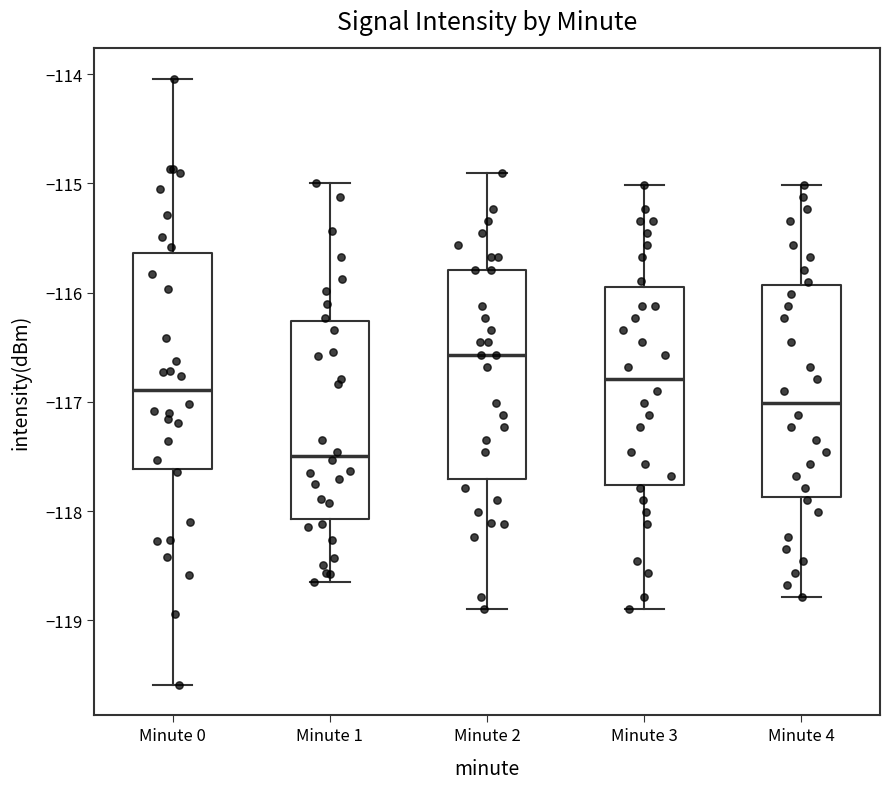

Reading left to right, read every box against the y-axis: the position of its median line, the range the box covers, and the ends of its whiskers. The values are not printed on the chart, so give them approximately, as read against the axis.

Minute 0: median -116.9, box -117.6 to -115.6, whiskers -119.6 to -114.0
Minute 1: median -117.5, box -118.1 to -116.3, whiskers -118.7 to -115.0
Minute 2: median -116.6, box -117.7 to -115.8, whiskers -118.9 to -114.9
Minute 3: median -116.8, box -117.8 to -115.9, whiskers -118.9 to -115.0
Minute 4: median -117.0, box -117.9 to -115.9, whiskers -118.8 to -115.0